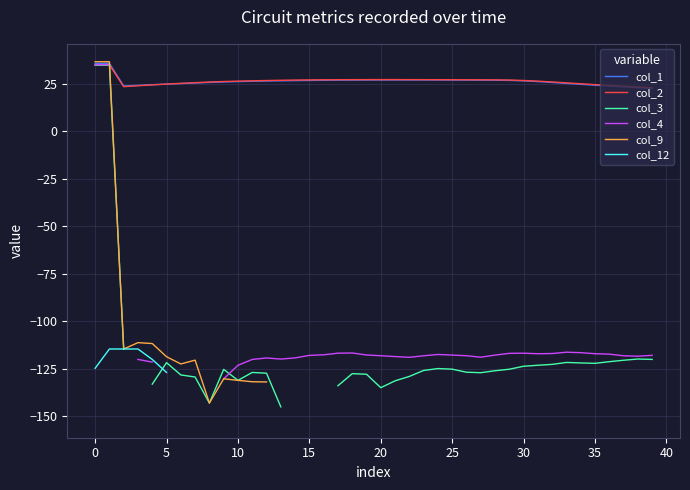

What is the maximum value for col_1?

35.8